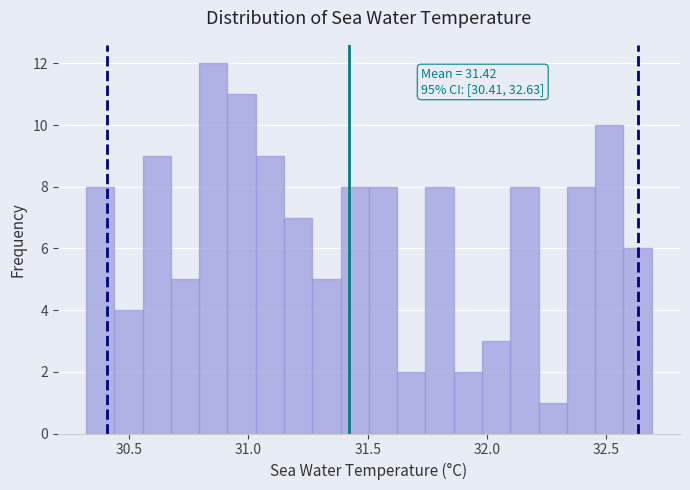

Around what value on the x-axis is the tallest bar? Give the approximate position of its centre, as read against the axis.

30.85